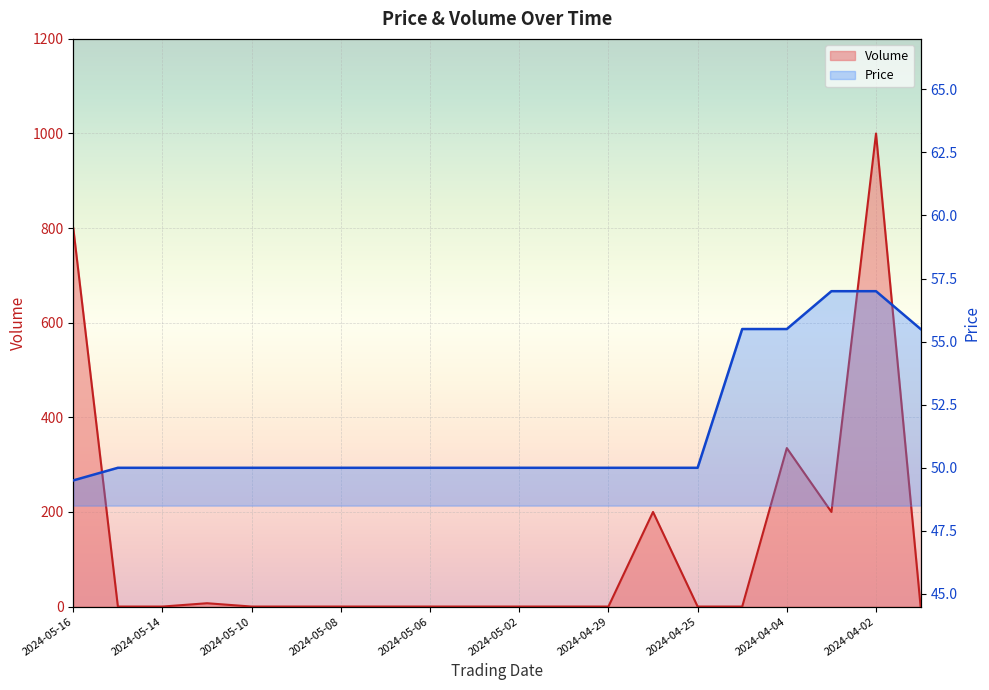

What is the maximum value shown in the chart?

1000.0